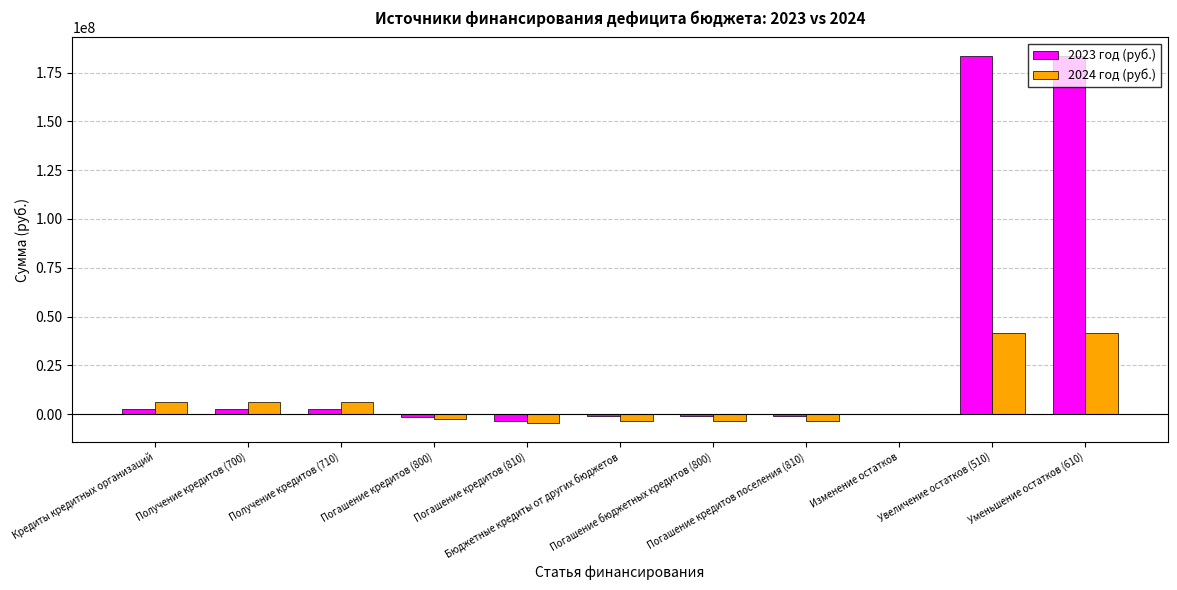

How many series are shown in this chart?

2